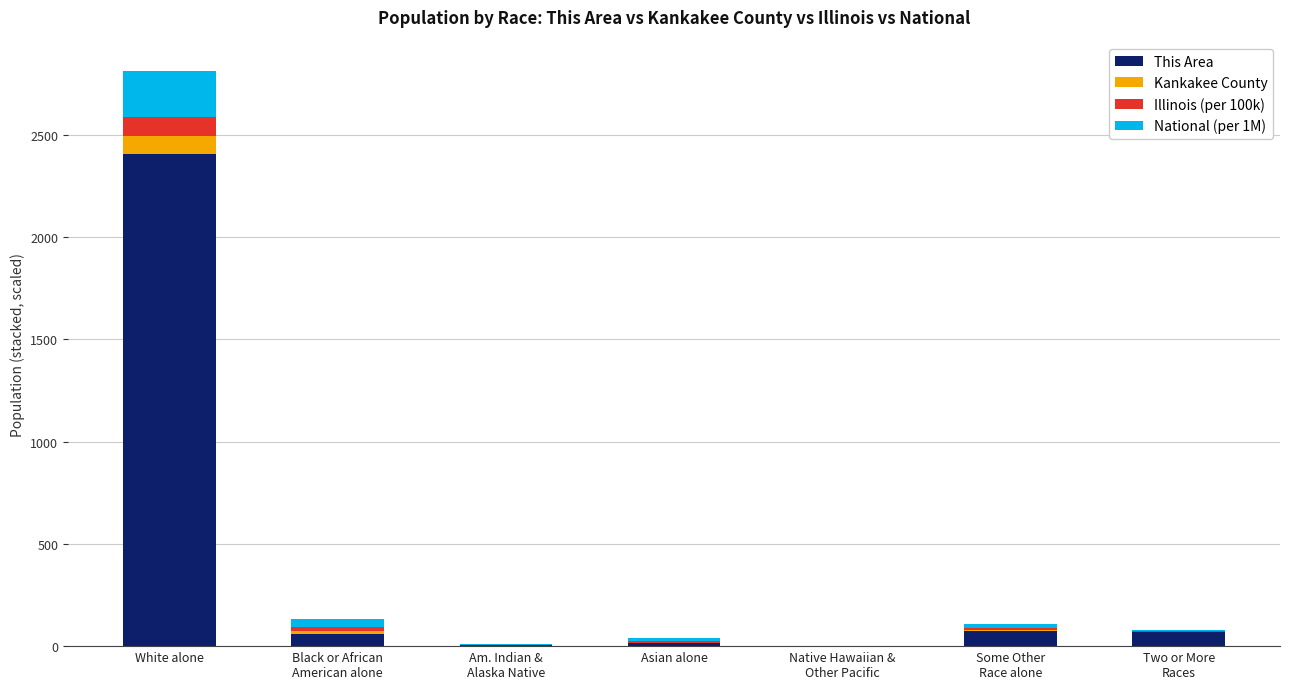

What is the total value across all series at White alone?

2811.3